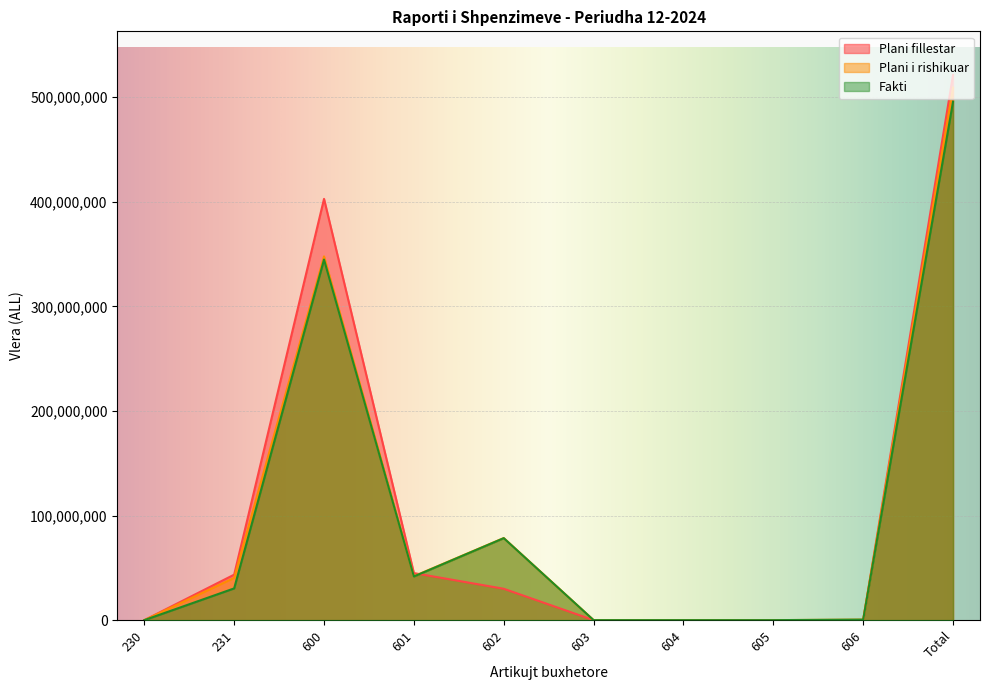

List the labels in order of Plani fillestar value, smallest first.

230, 603, 604, 605, 606, 602, 231, 601, 600, Total